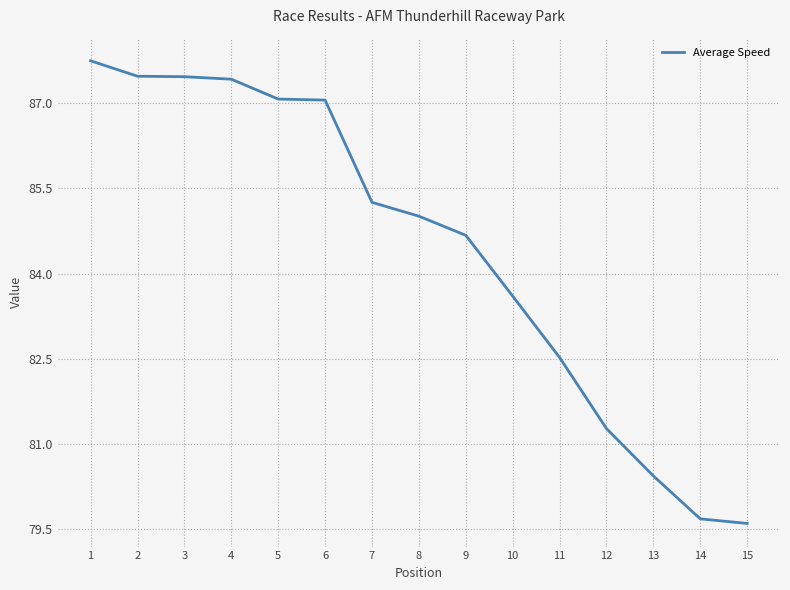

What is the difference between the values at 7 and 2?

2.2